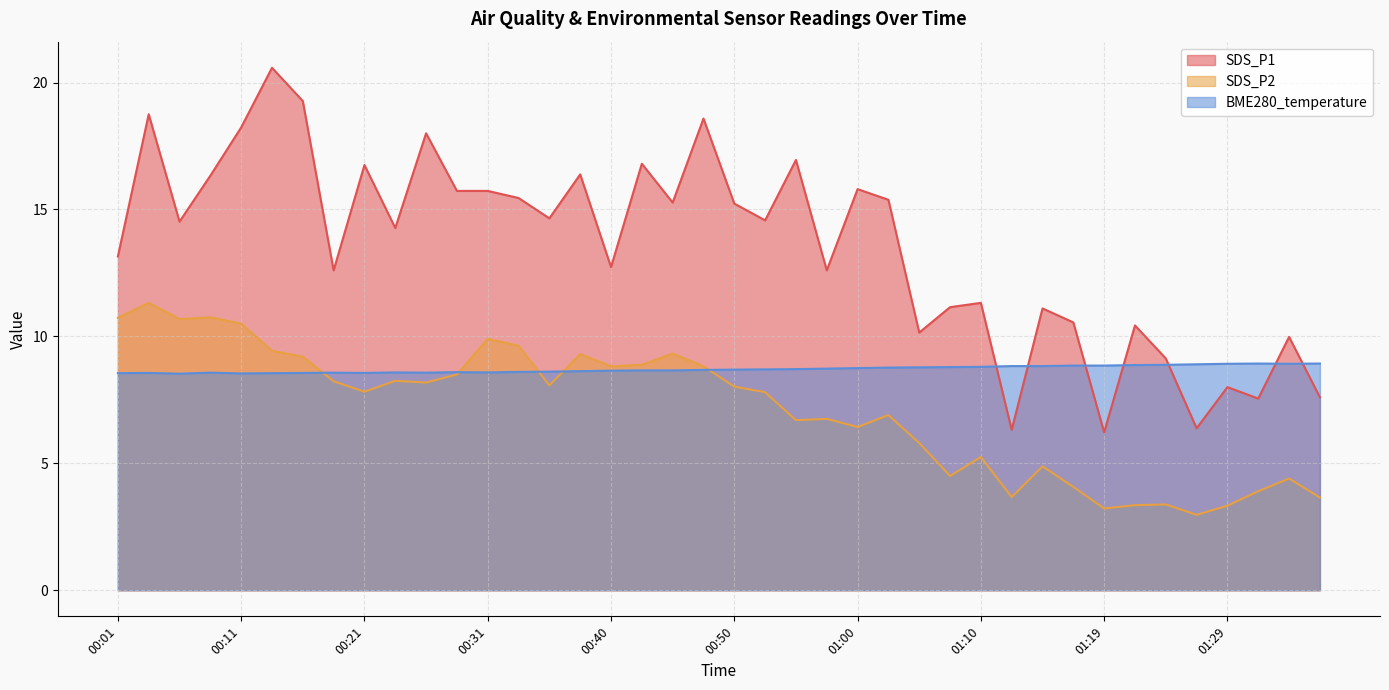

Which category has the highest value in the SDS_P1 series?

00:13